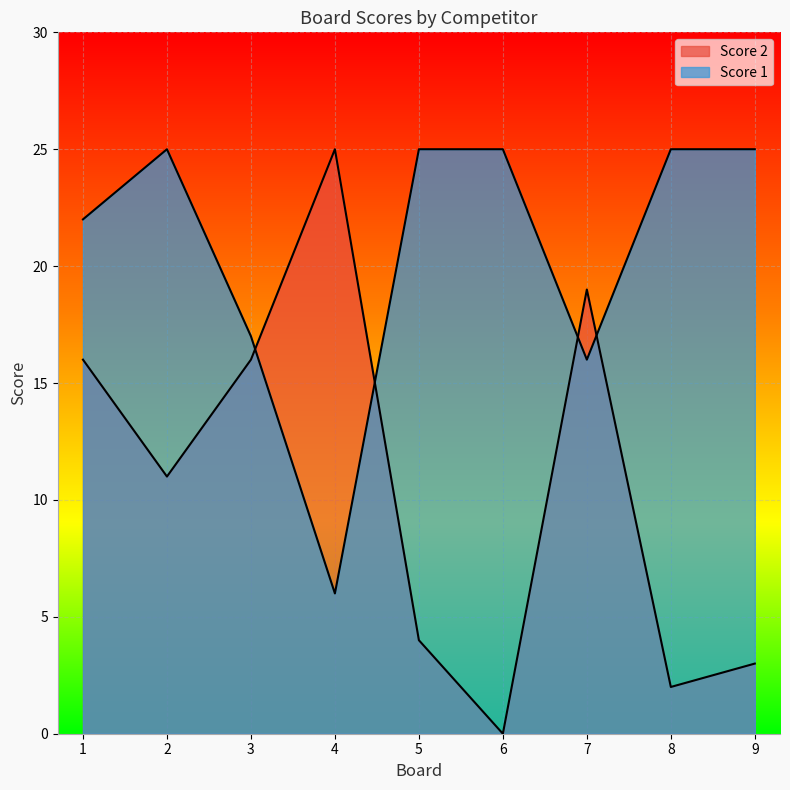

The value of Score 2 at 1 is 16. True or false?

True